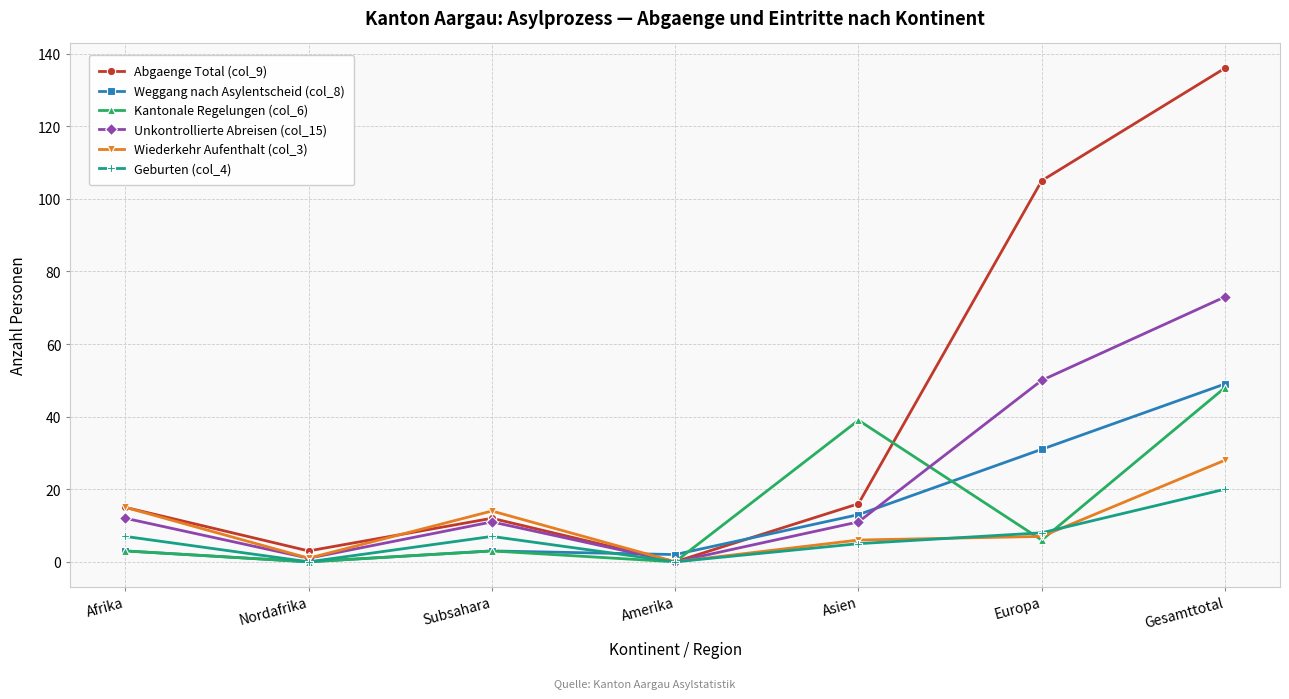

Which category has the highest value in the Geburten (col_4) series?

Gesamttotal